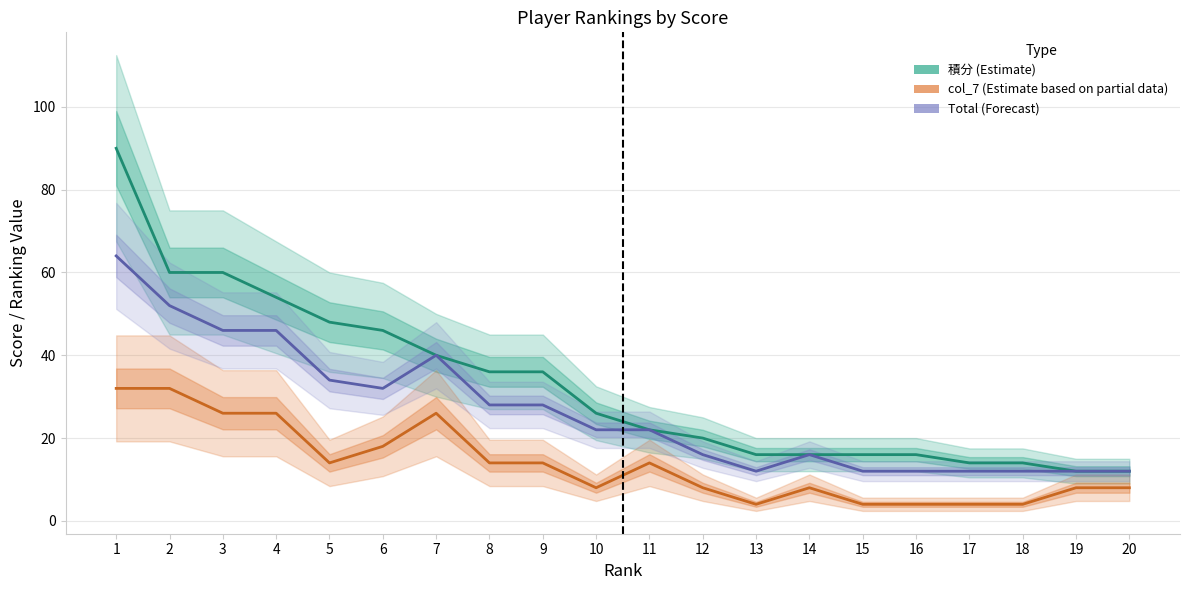

At which category does the chart reach its minimum across all series?

13